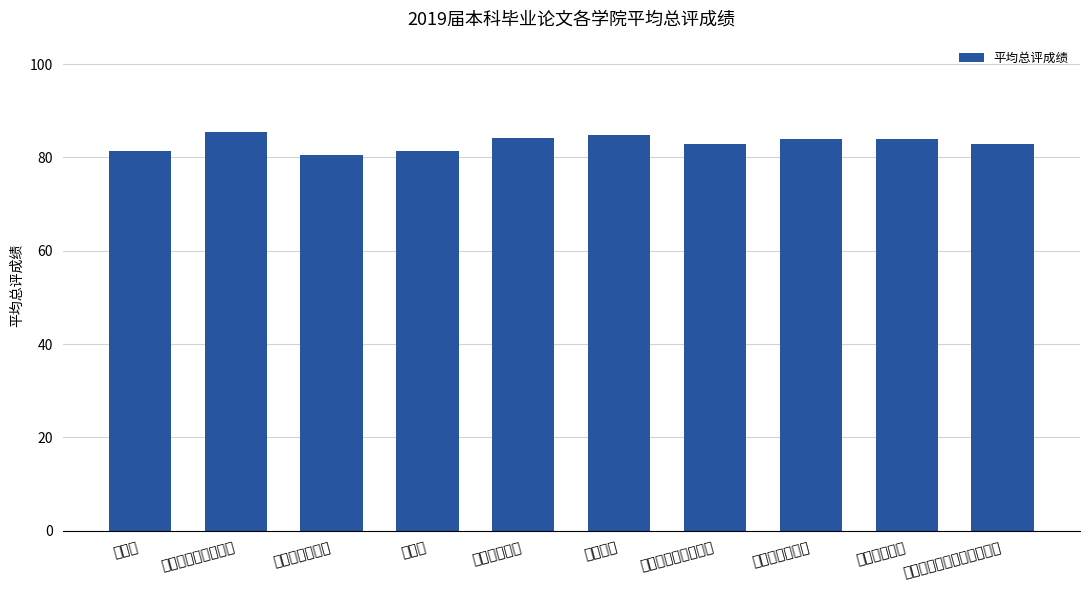

At which category does the chart reach its minimum across all series?

马克思主义学院